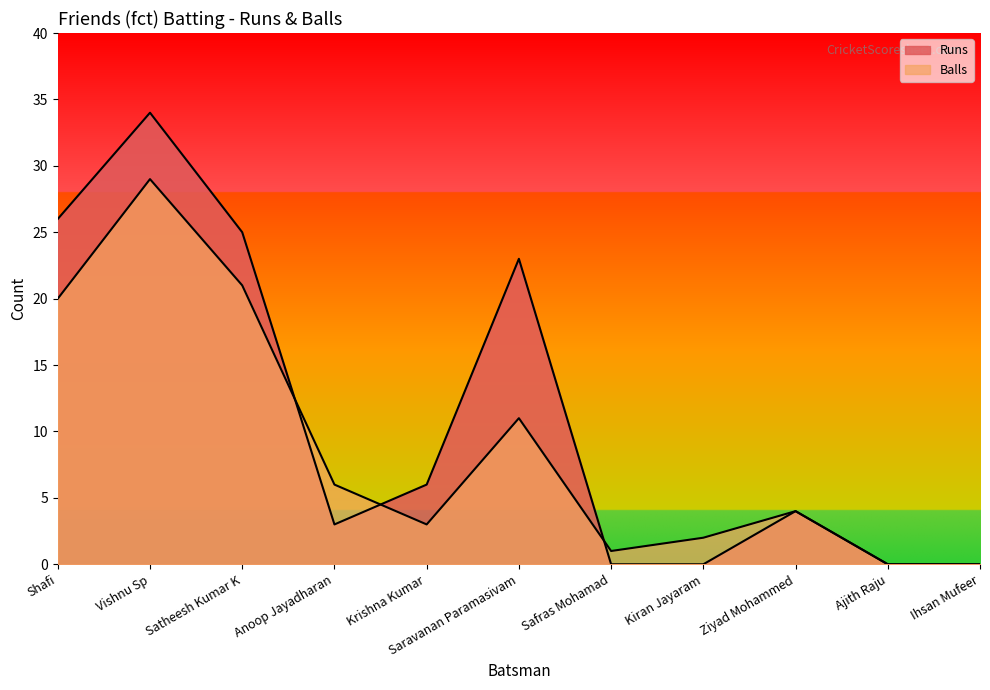

How many lines are shown in the chart?

2